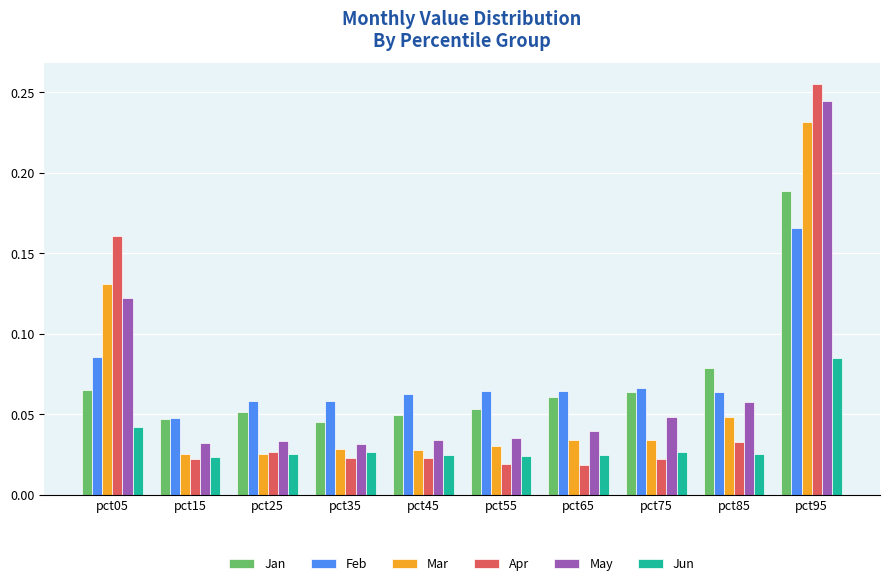

How many bars are there in each group?

6